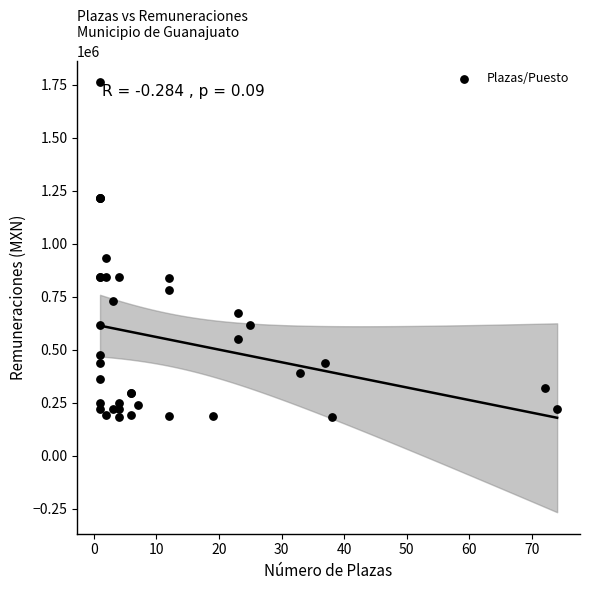

What Y value in the scatter plot is closest to 973010?

934526.2